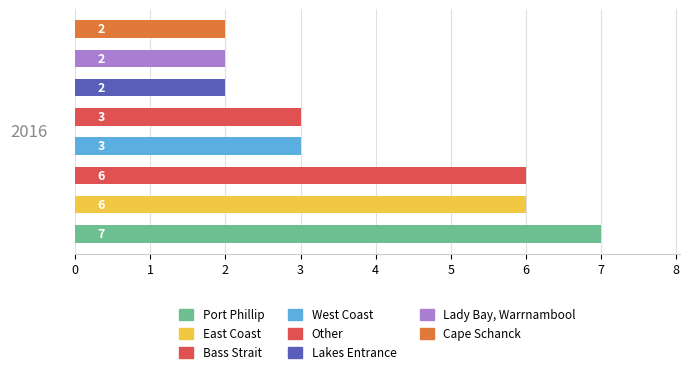

Count the values in the range 2 to 6.

7